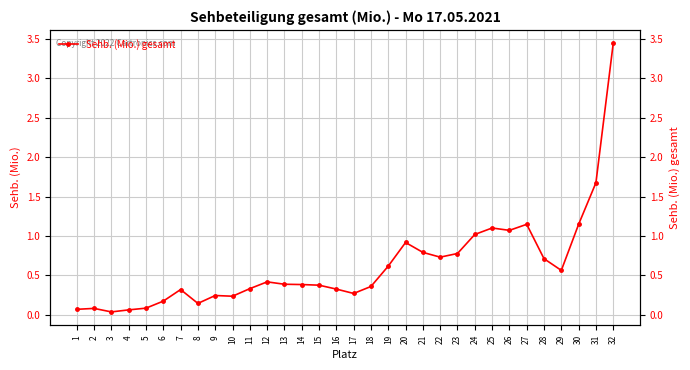

How many lines are shown in the chart?

1